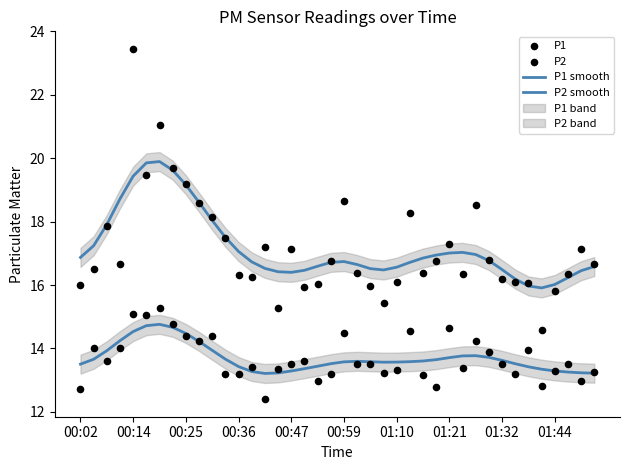

Which series has the largest total across all categories?

P1 smooth